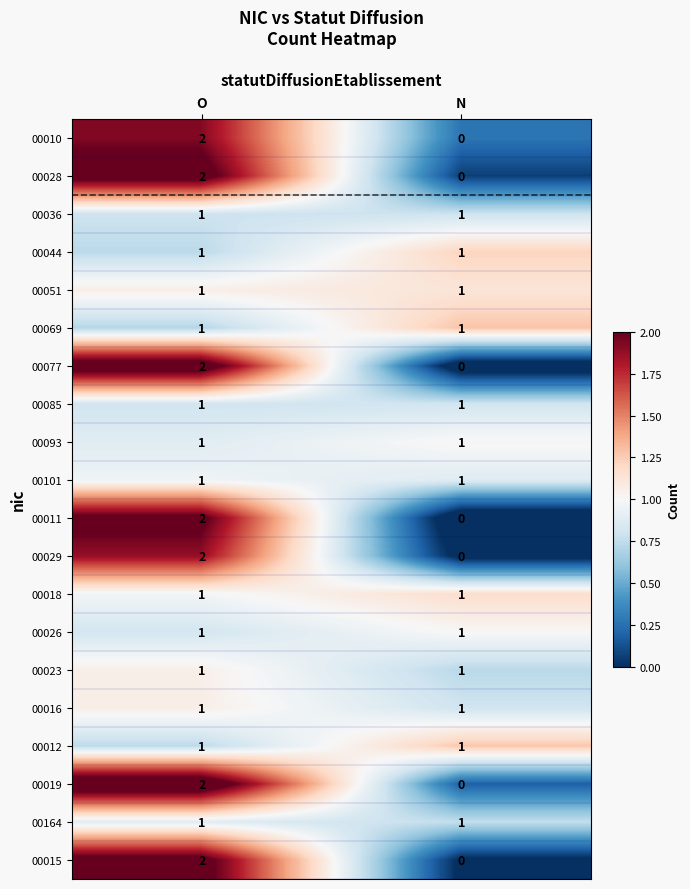

Is it true that 00036 equals 0 at N?

False